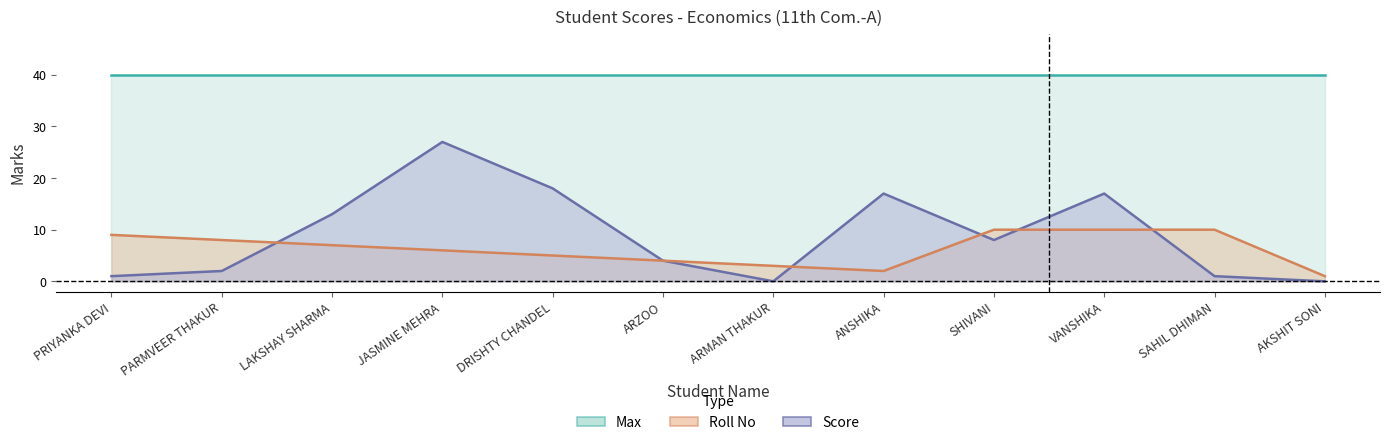

In Score, how many points are lower than both neighbors (excluding endpoints)?

2